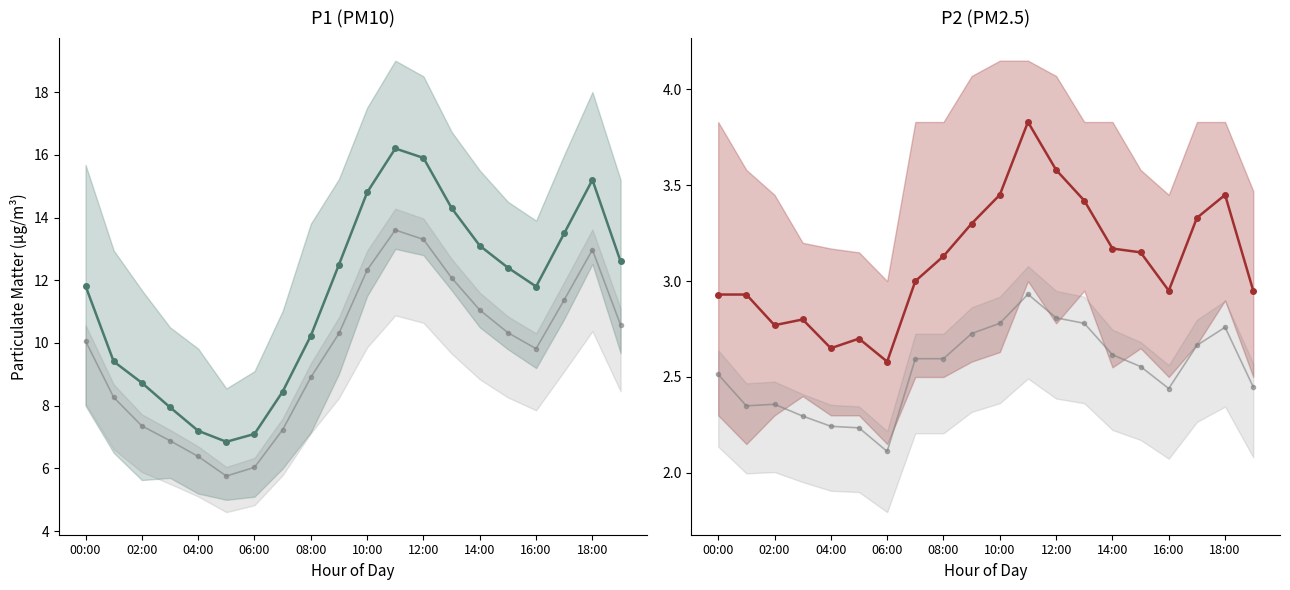

How many data points does each series have?

20